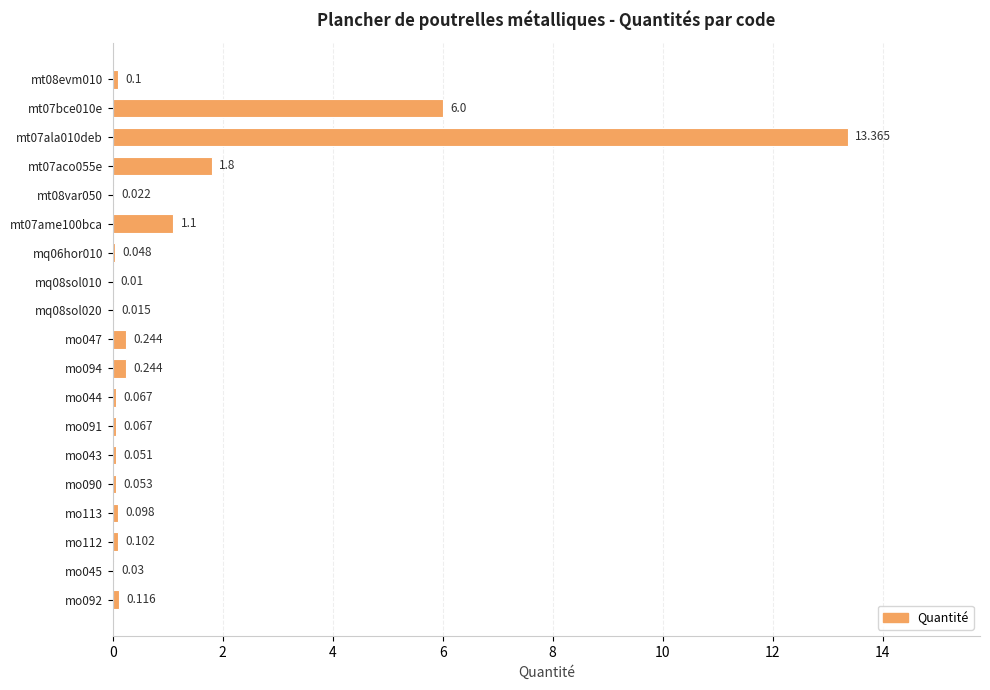

How many distinct data groups are displayed?

1